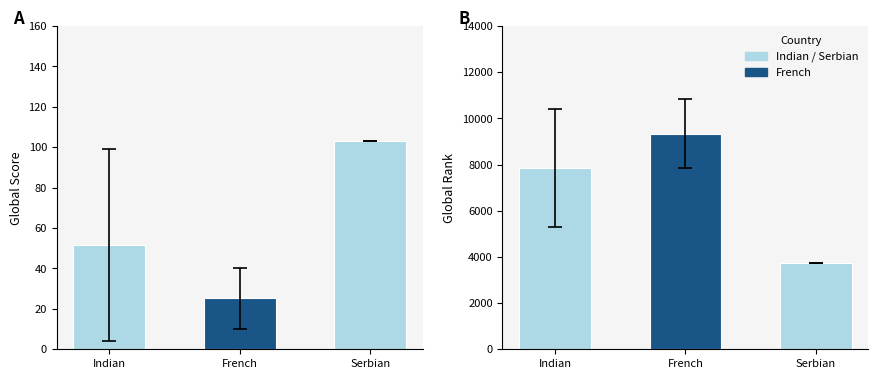

List the series in order of their overall mean, highest first.

Global Rank, Global Score